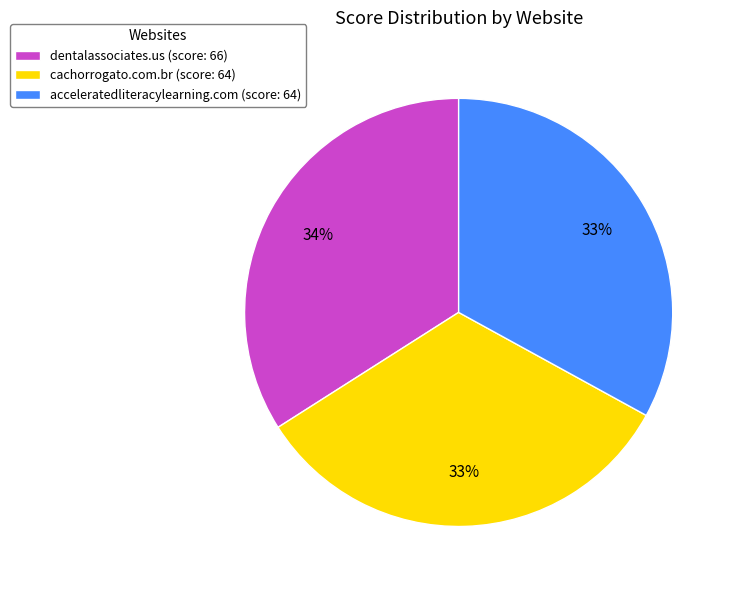

How many slices are in this pie chart?

3